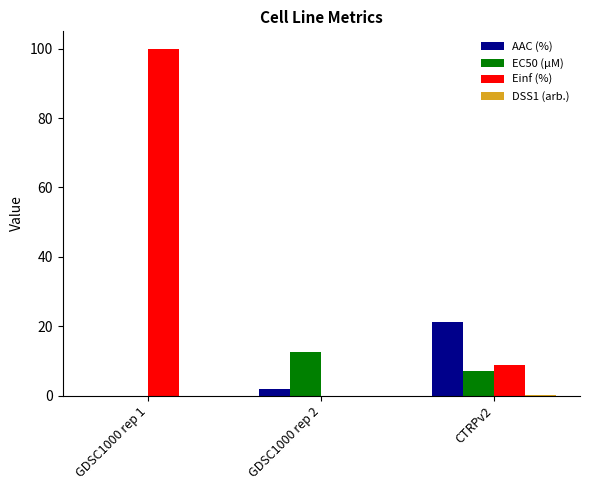

At which label is AAC (%) closest to 10?

GDSC1000 rep 2